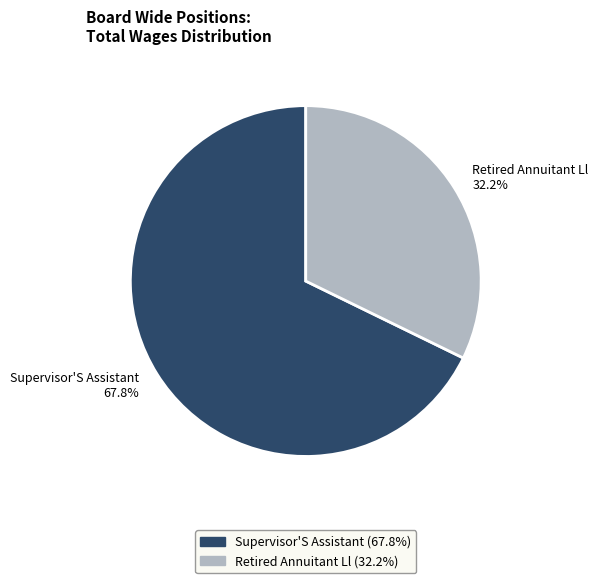

Is it true that Supervisor'S Assistant is 62% of the pie?

False